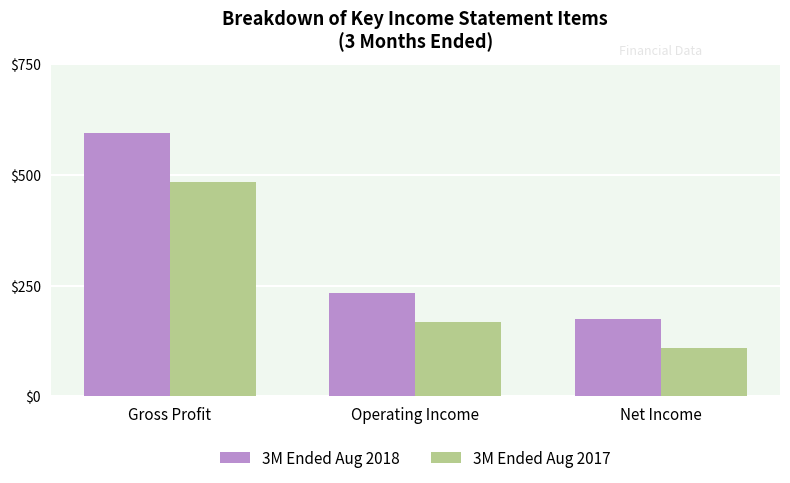

What is the value of the 3M Ended Aug 2018 bar at the 3rd from the left?

173.5